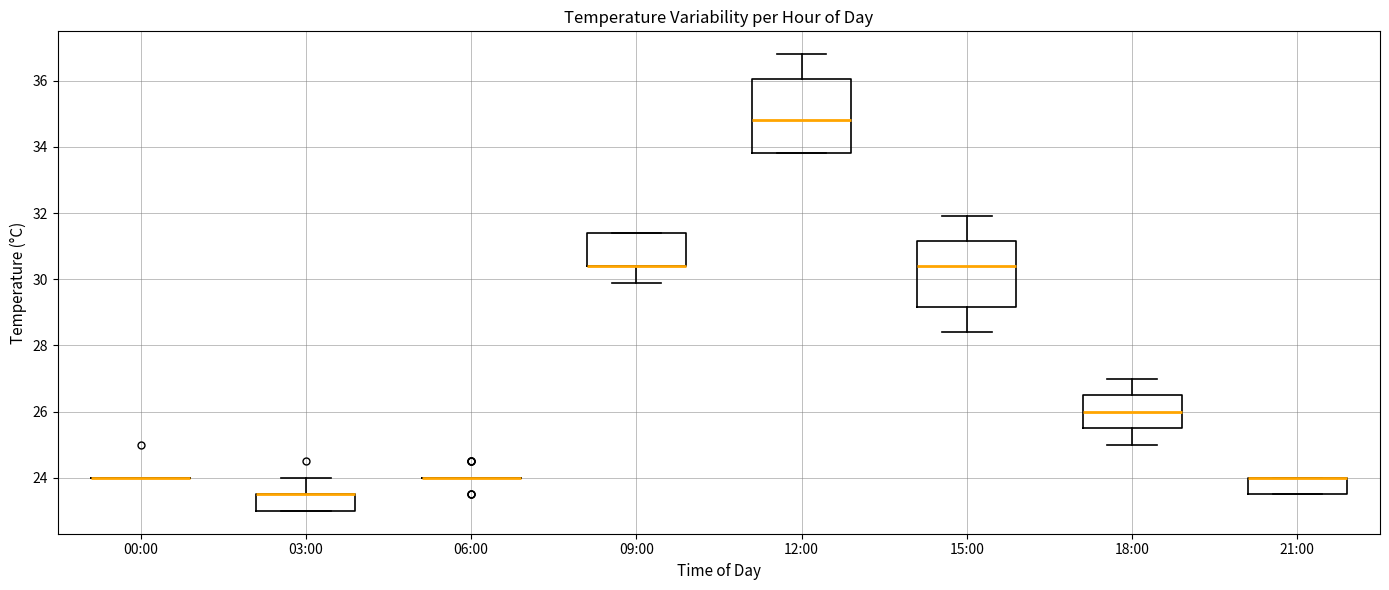

Reading left to right, transcribe this box plot: for each box, give where its median line is, the range the box spans, and where its two whiskers end, as read against the y-axis. The values are not printed on the chart, so give them approximately, as read against the axis.

00:00: box collapsed to a line at 24.0, whiskers 24.0 to 24.0
03:00: median 23.6 (drawn on the box's upper edge), box 23.0 to 23.6, whiskers 23.0 to 24.0
06:00: box collapsed to a line at 24.0, whiskers 24.0 to 24.0
09:00: median 30.4 (drawn on the box's lower edge), box 30.4 to 31.4, whiskers 30.0 to 31.4
12:00: median 34.8, box 33.8 to 36.0, whiskers 33.8 to 36.8
15:00: median 30.4, box 29.2 to 31.2, whiskers 28.4 to 32.0
18:00: median 26.0, box 25.6 to 26.6, whiskers 25.0 to 27.0
21:00: median 24.0 (drawn on the box's upper edge), box 23.6 to 24.0, whiskers 23.6 to 24.0